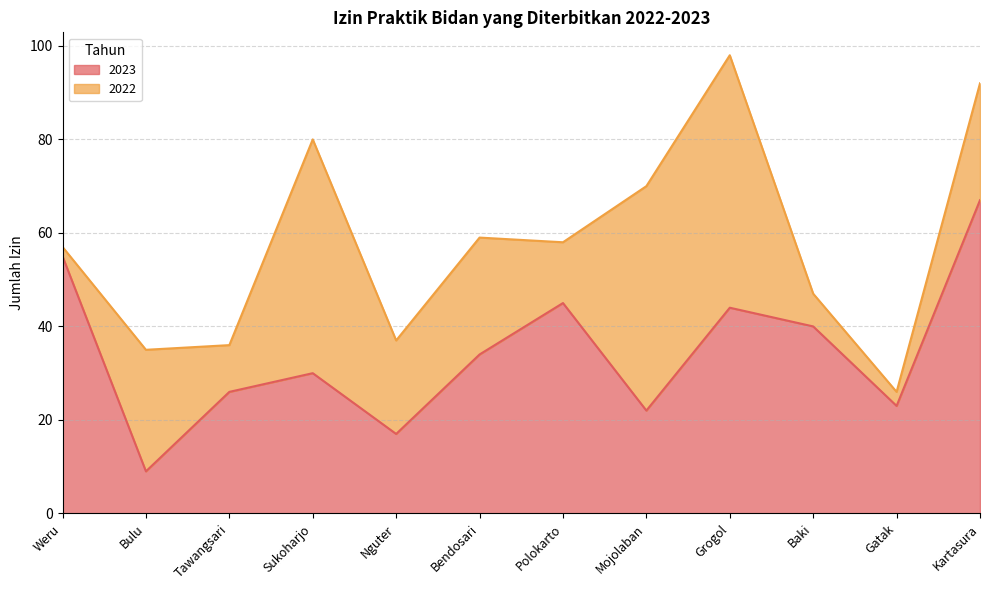

What is the change in value from Tawangsari to Sukoharjo?

+4